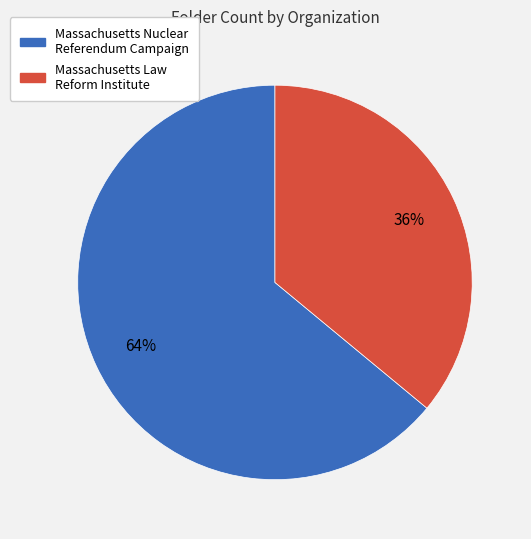

True or false: Massachusetts Nuclear Referendum Campaign accounts for 72% of the total.

False